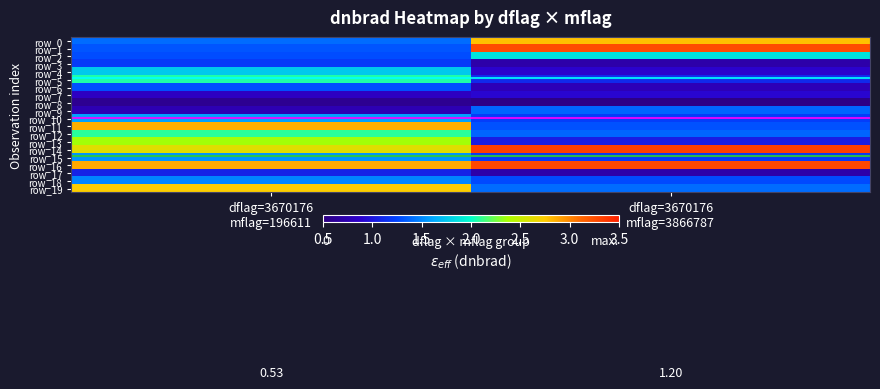

What is the difference between the row_9 values at dflag=3670176
mflag=3866787 and dflag=3670176
mflag=196611?

0.6